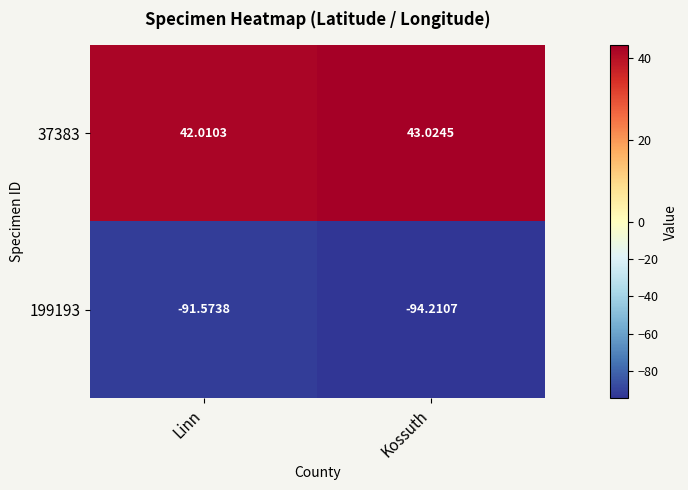

Which label corresponds to the smallest value in the chart?

Kossuth